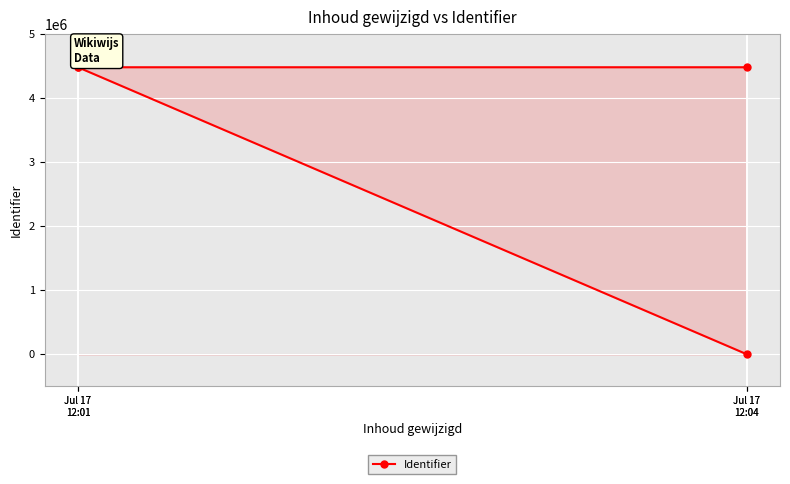

Is it true that the value at Jul 17
12:04 is 1837053?

False